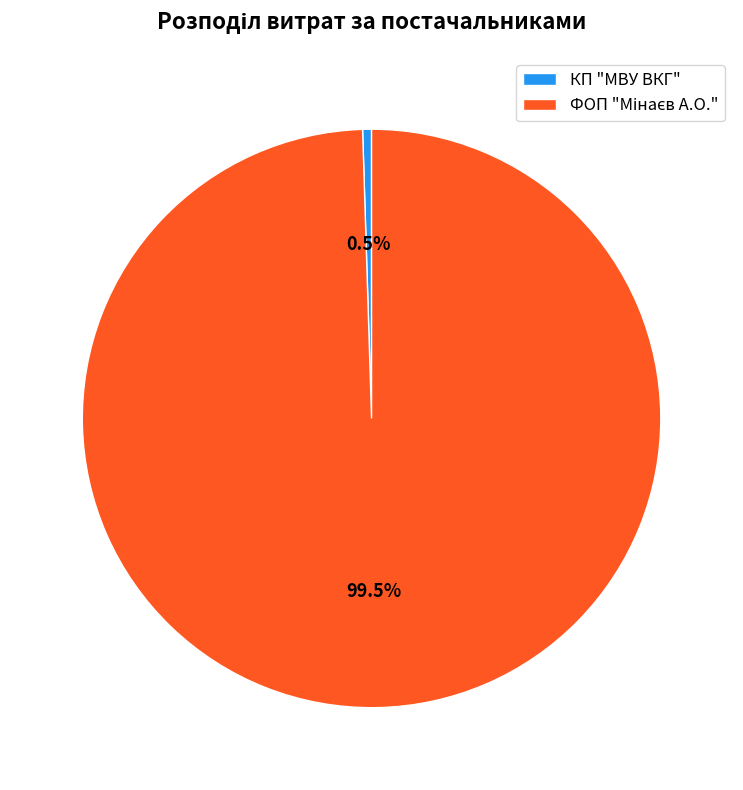

Count the number of slices in the pie.

2